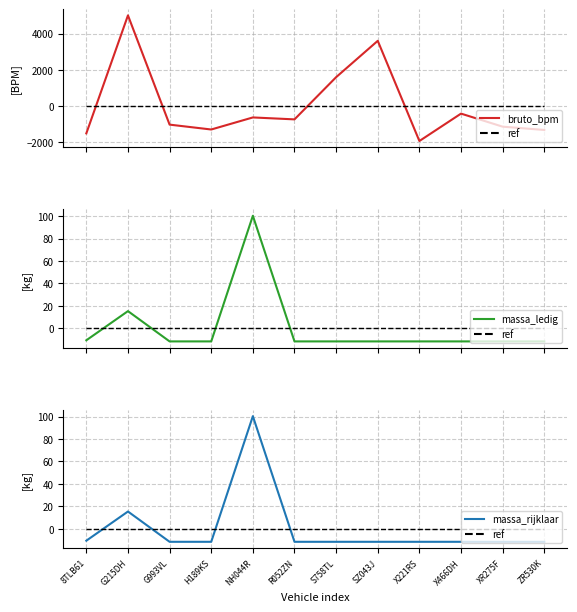

Reading right to left, transcribe all the data shown in this chart.

bruto_bpm: -1340.8	-1158.8	-435.8	-1952.8	3595.2	1582.2	-754.8	-647.8	-1315.8	-1045.8	5005.2	-1529.8
ref_bpm: 0.0	0.0	0.0	0.0	0.0	0.0	0.0	0.0	0.0	0.0	0.0	0.0
massa_ledig_voertuig: -11.7	-11.7	-11.7	-11.7	-11.7	-11.7	-11.7	100.3	-11.7	-11.7	15.3	-10.7
ref_ledig: 0.0	0.0	0.0	0.0	0.0	0.0	0.0	0.0	0.0	0.0	0.0	0.0
massa_rijklaar: -11.7	-11.7	-11.7	-11.7	-11.7	-11.7	-11.7	100.3	-11.7	-11.7	15.3	-10.7
ref_rij: 0.0	0.0	0.0	0.0	0.0	0.0	0.0	0.0	0.0	0.0	0.0	0.0